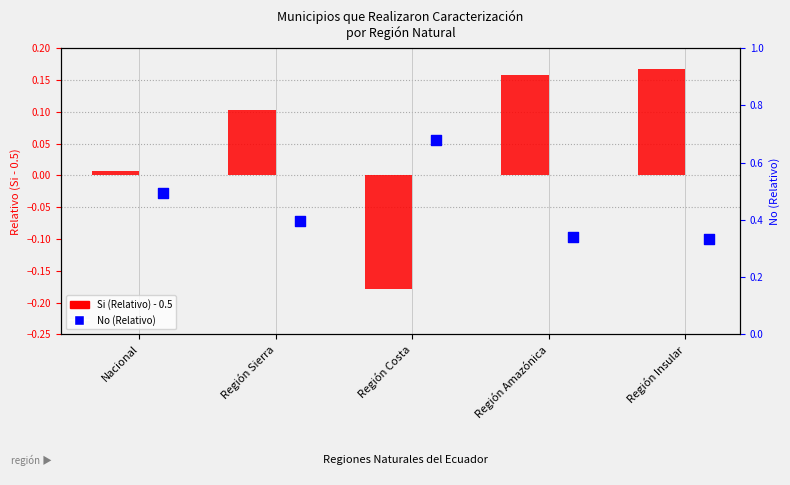

What are all the series names shown in the legend?

Si (Relativo), No (Relativo)